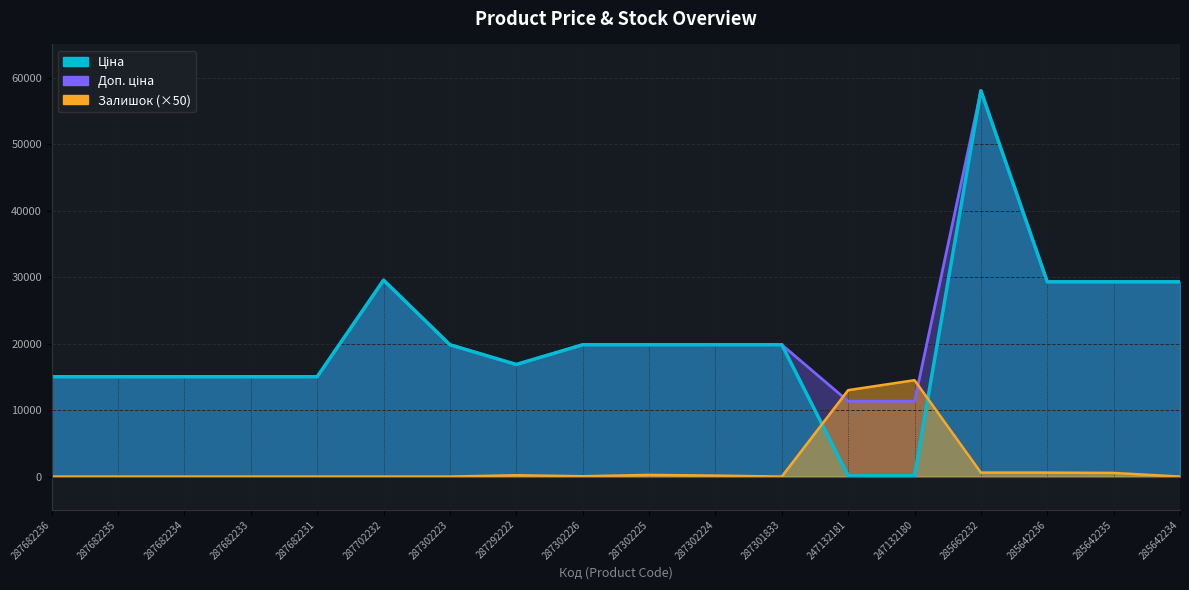

What is the value of the Залишок point at the 17th from the left?

550.0